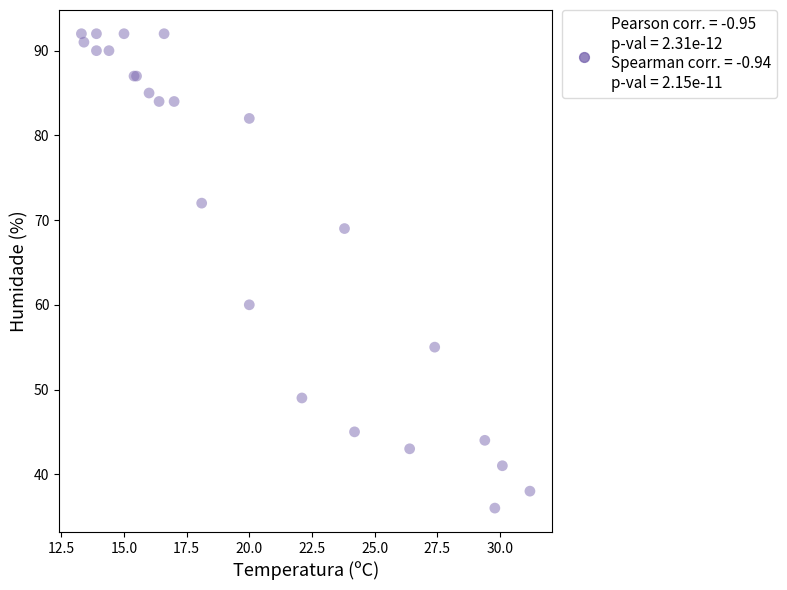

What Y value in the scatter plot is closest to 64?

60